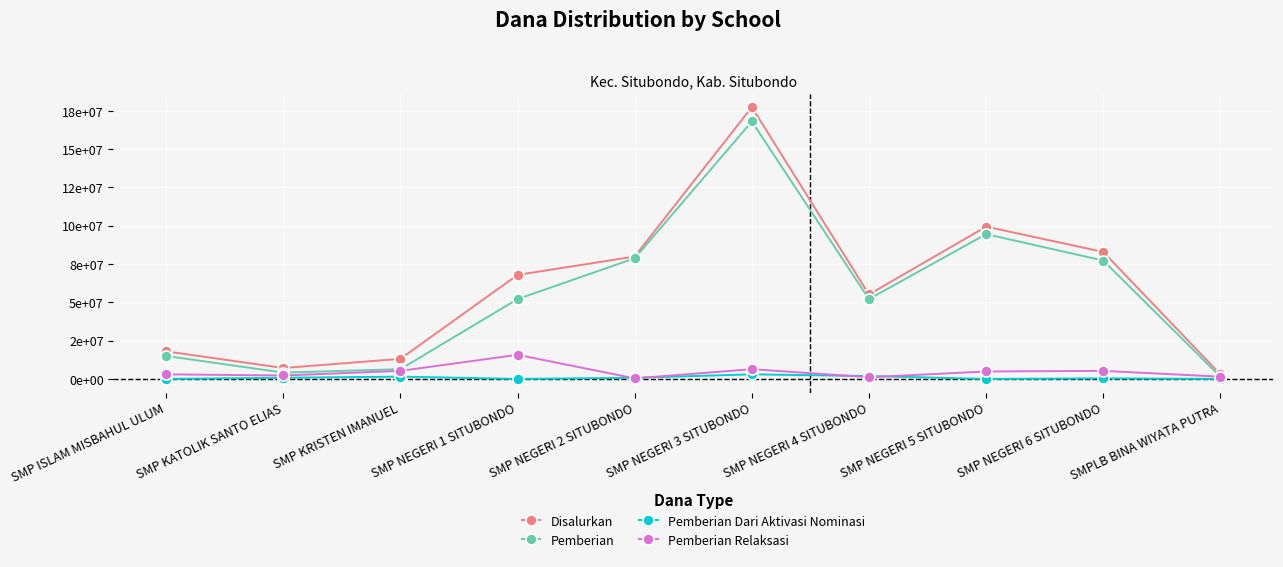

How many data points in Pemberian are above 52125000?

4